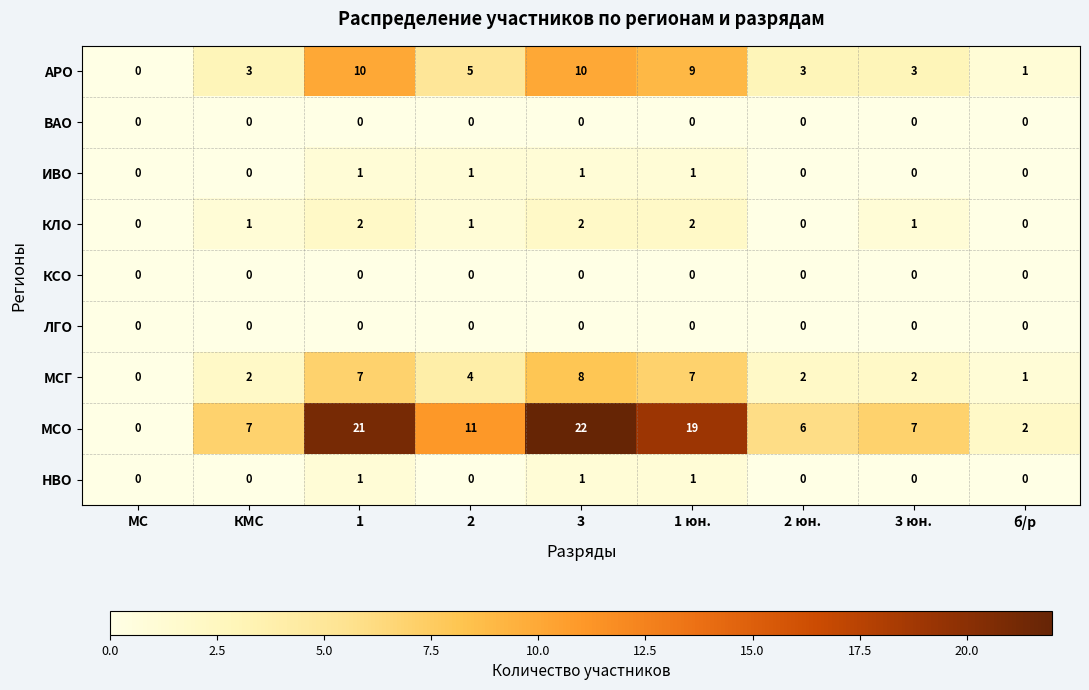

True or false: МСО has a value of 10 at 3 юн..

False